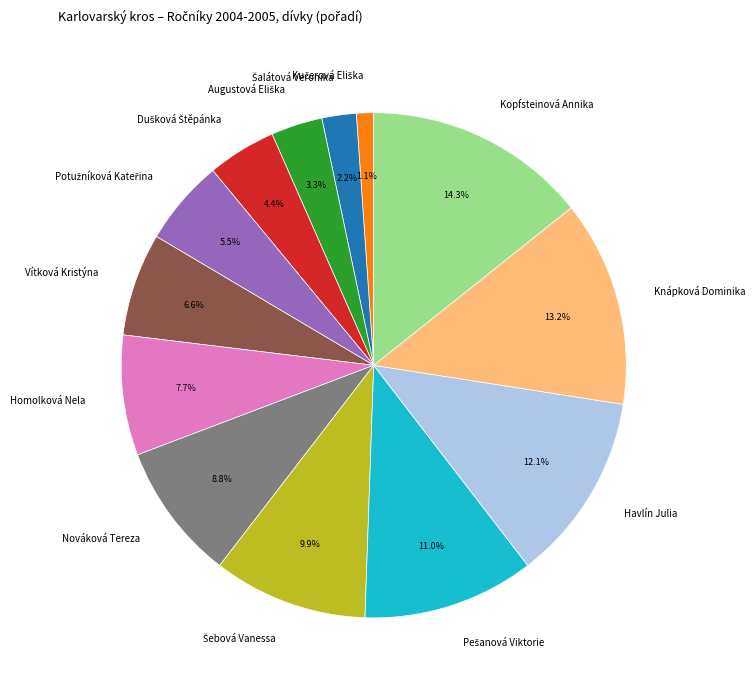

To the nearest percent, what percentage of the pie is Homolková Nela?

8%